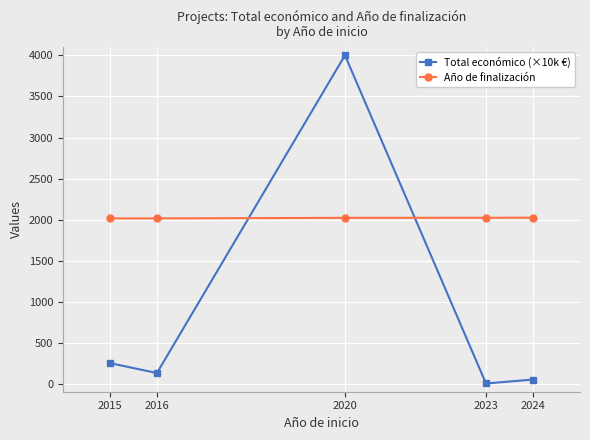

What is the difference between the maximum and minimum values in the Total económico (×10k €) series?

3988.0